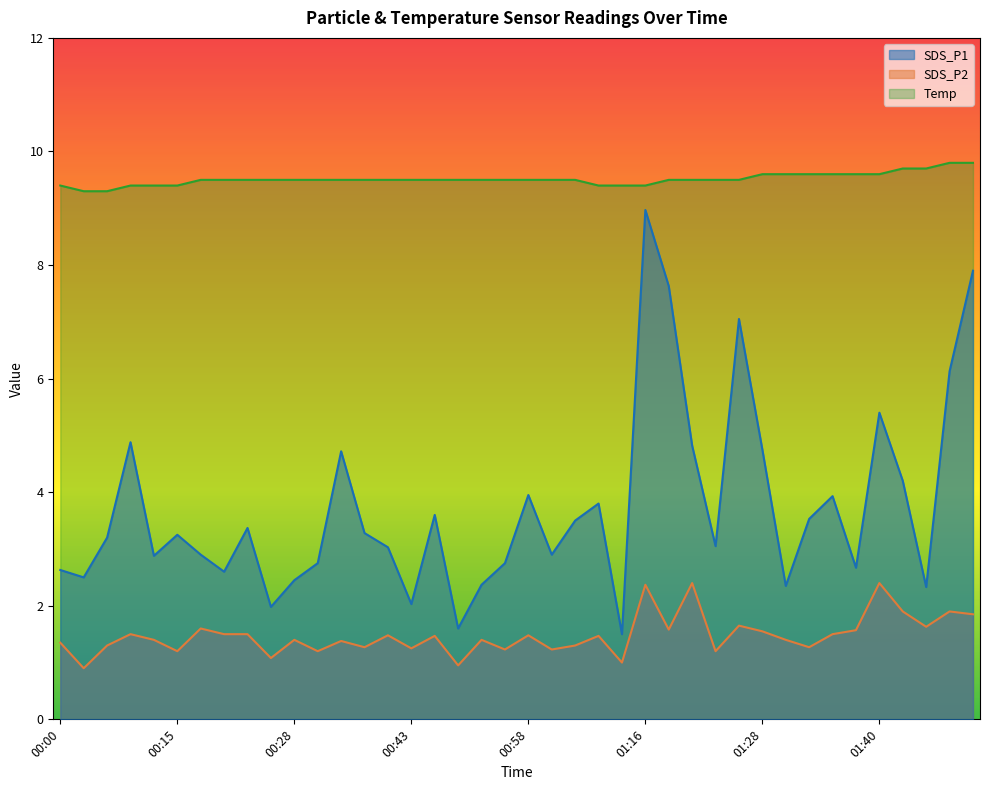

What is the value of the SDS_P2 point at the 29th from the left?

1.2